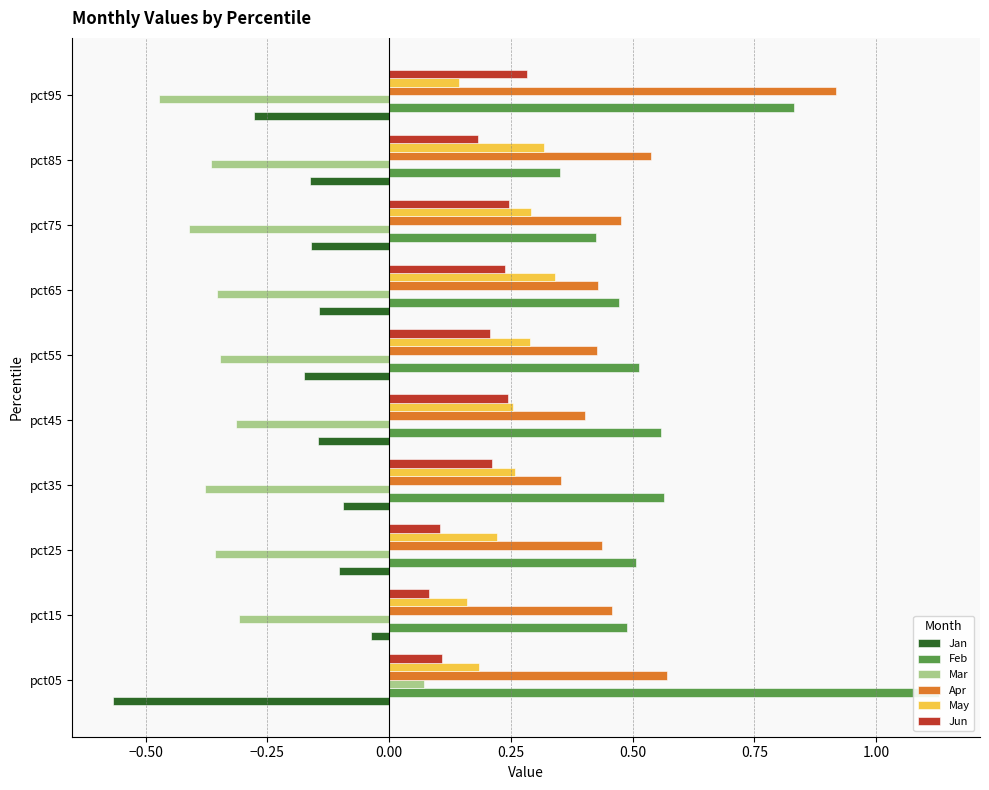

What is the value of the Mar bar at the 4th from the left?

-0.4